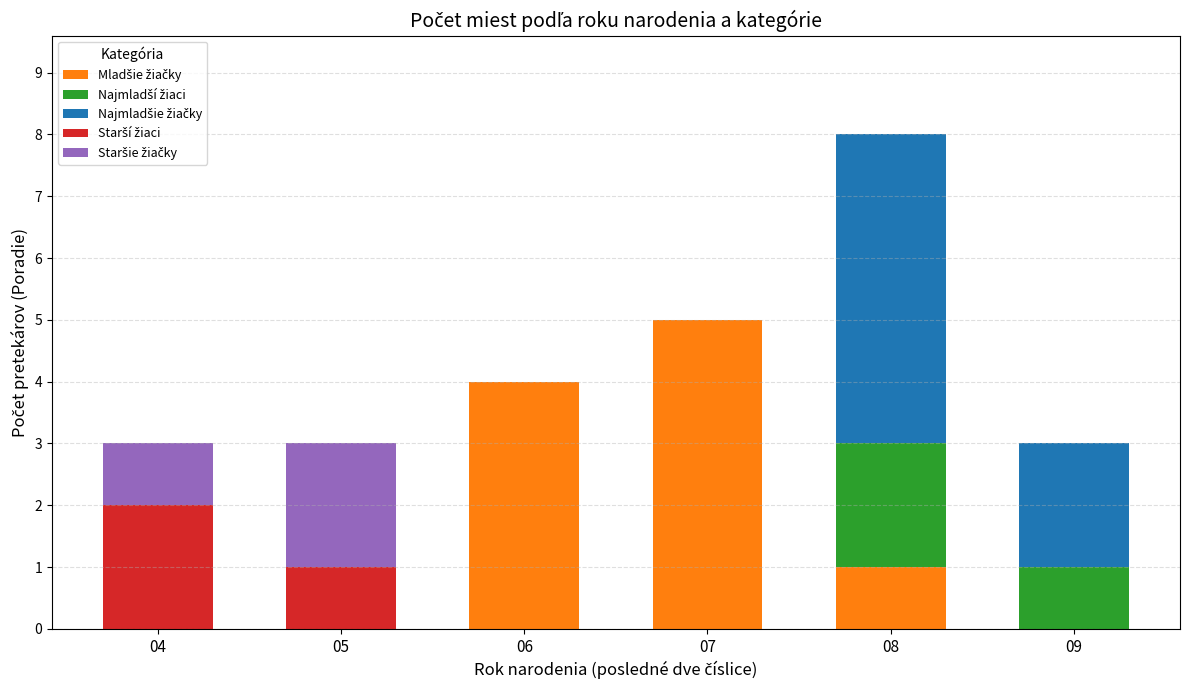

How many series are shown in this chart?

5